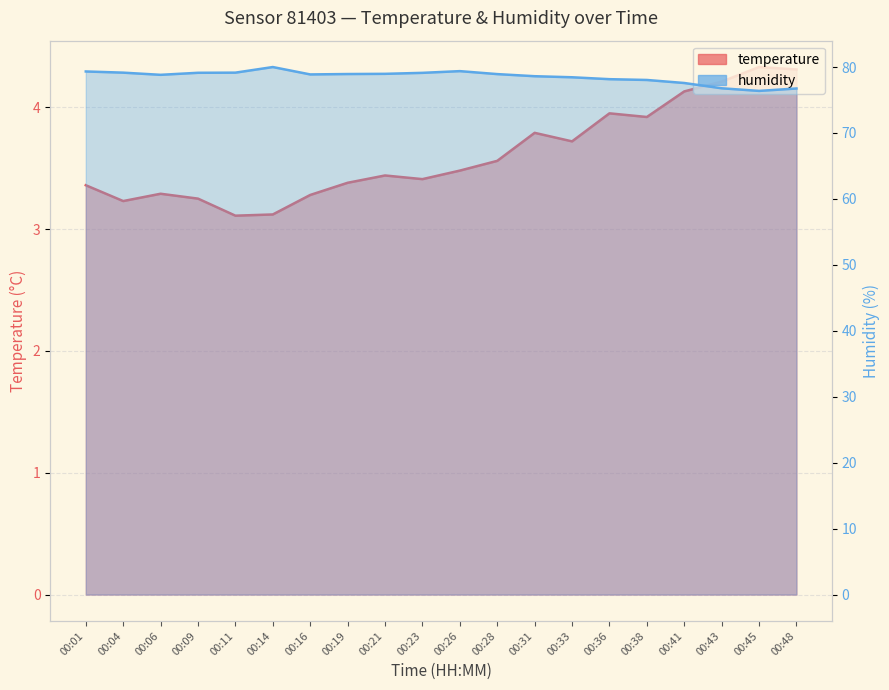

Which series has the largest range (max minus min)?

humidity